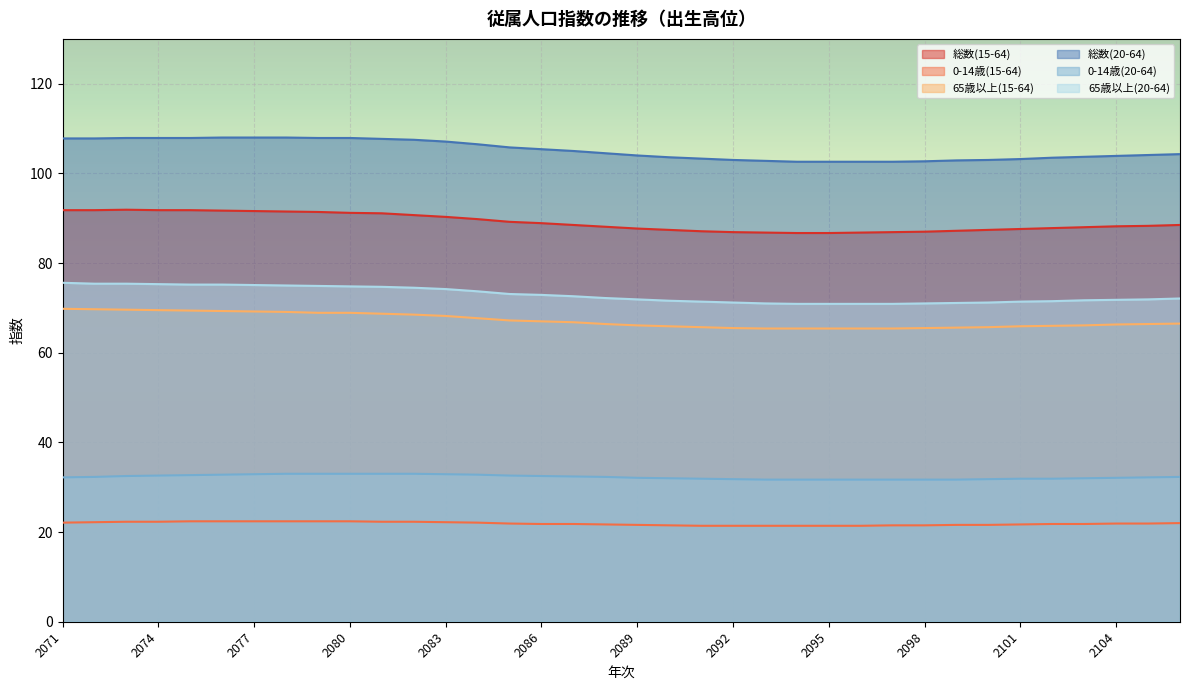

The 65歳以上(20-64) series shows 122.7 at 2094. True or false?

False